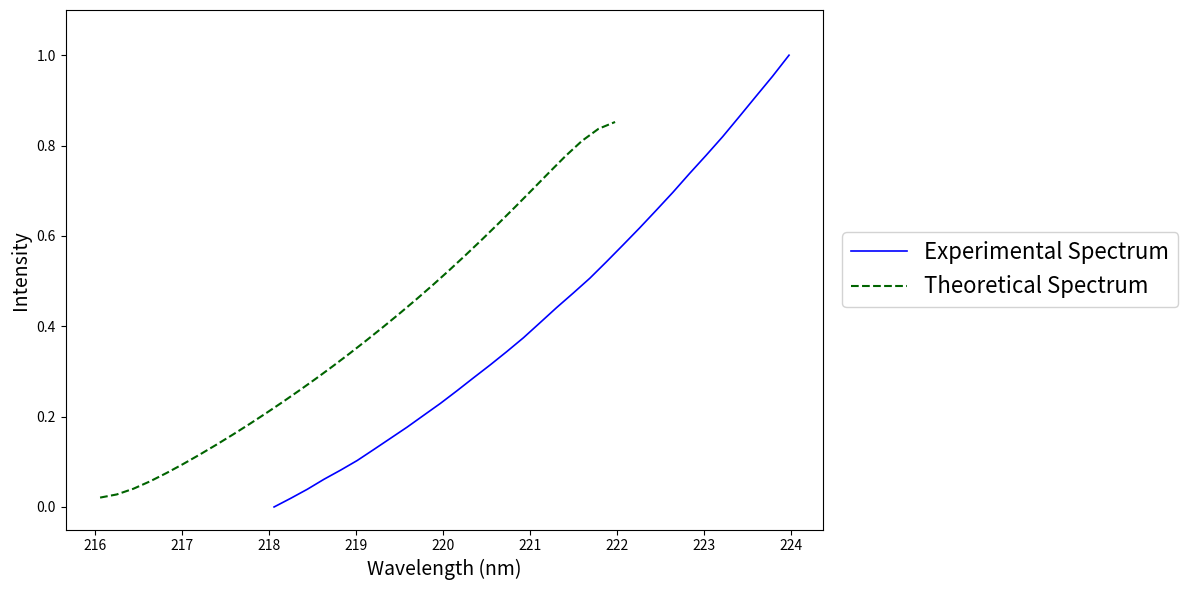

Which series has the largest range (max minus min)?

Experimental Spectrum